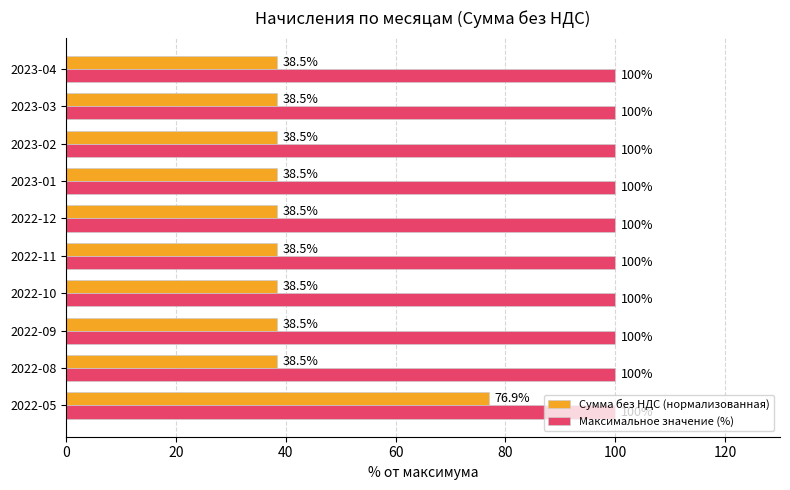

At 2023-02, list the series in order from largest to smallest.

Максимальное значение (%), Сумма без НДС (нормализованная)